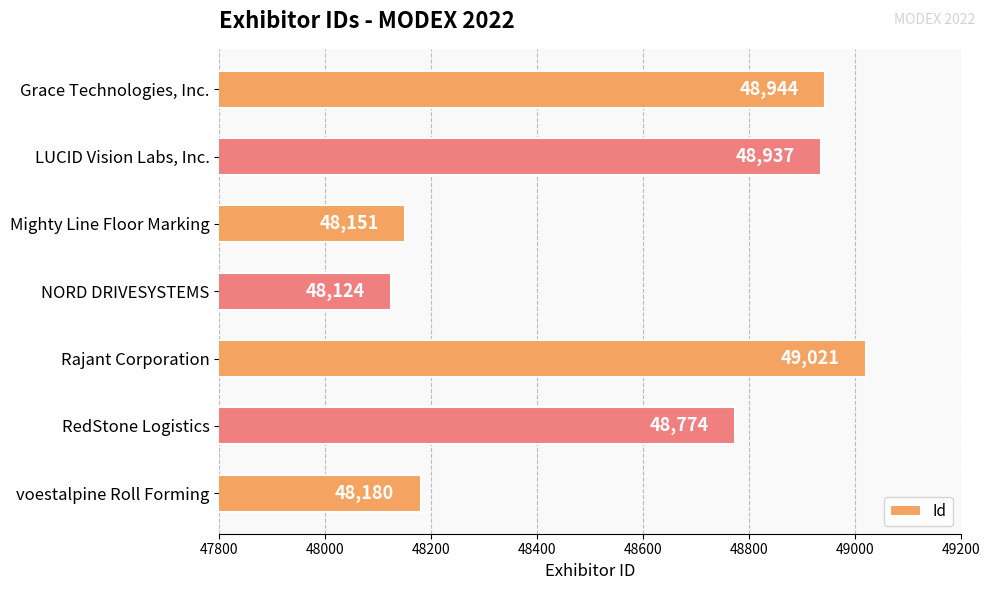

What is the approximate value at LUCID Vision Labs, Inc., to the nearest 50?

48950